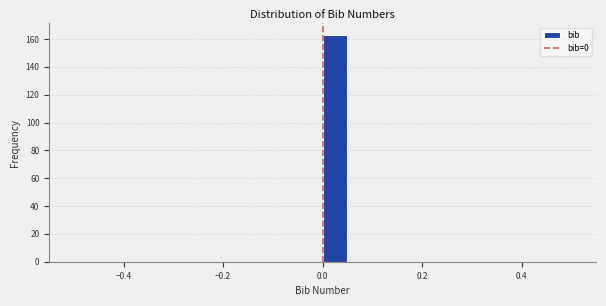

Around what value on the x-axis is the tallest bar? Give the approximate position of its centre, as read against the axis.

0.02